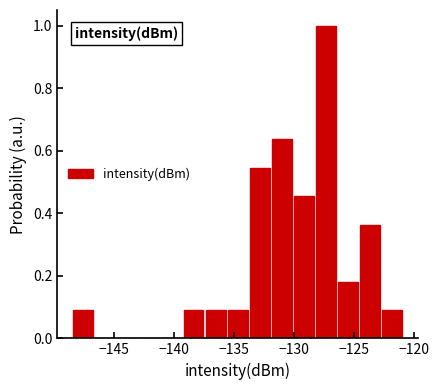

Around what value on the x-axis is the tallest bar? Give the approximate position of its centre, as read against the axis.

-127.5